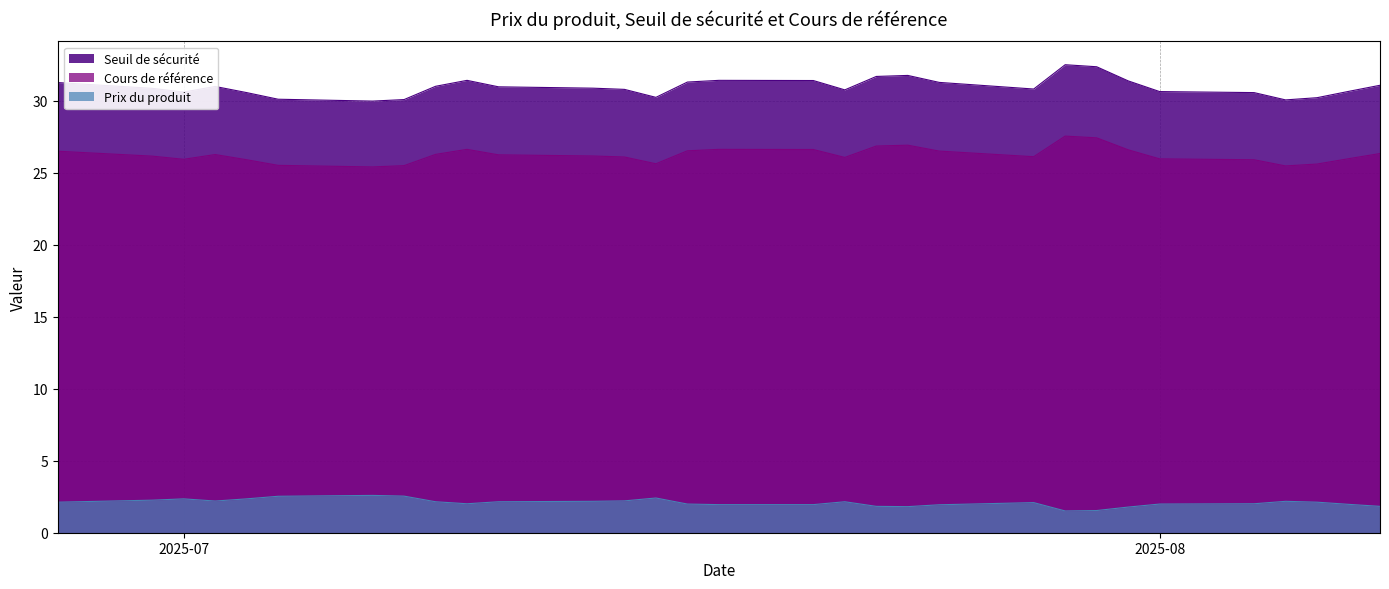

True or false: Cours de référence and Prix du produit intersect in this chart.

False